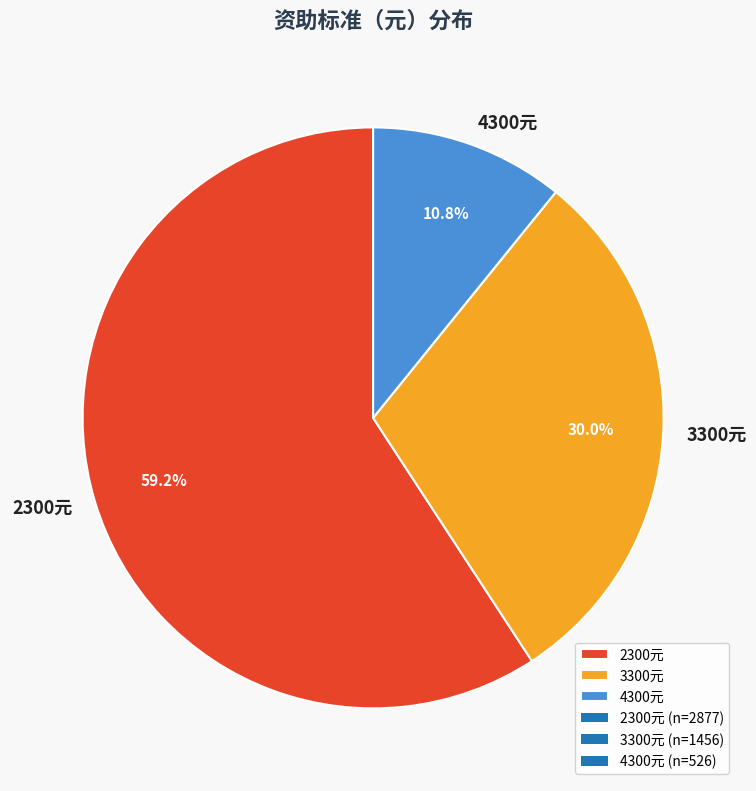

Does any single category account for the majority?

Yes